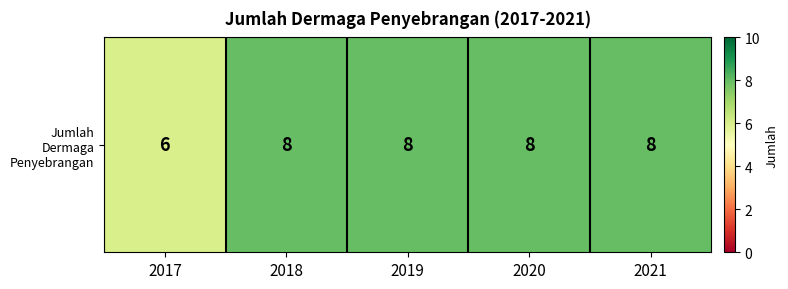

True or false: the data shows 8 at 2018.

True